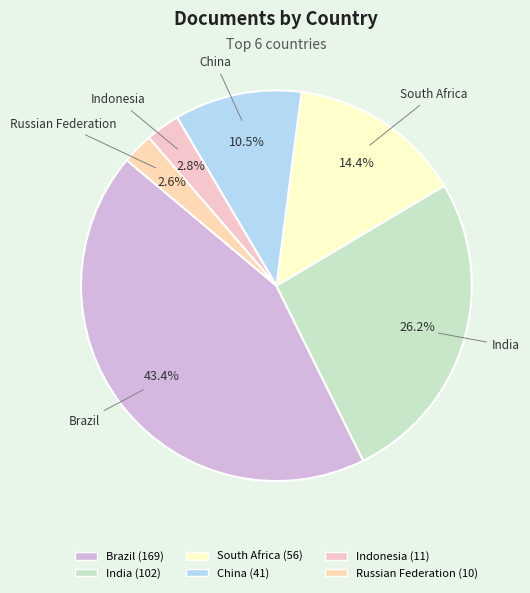

Which slice is the largest?

Brazil